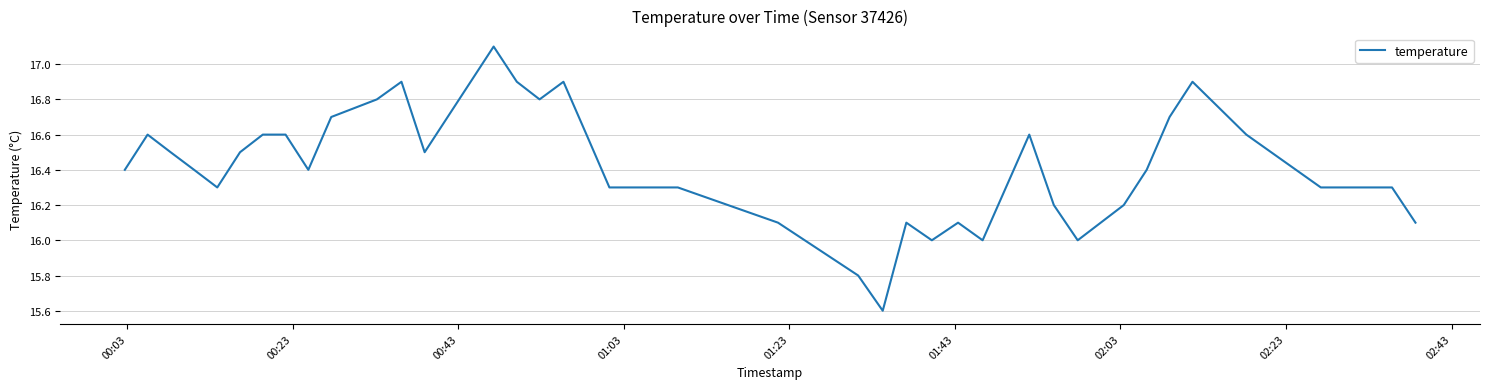

What is the minimum value shown in the chart?

15.6